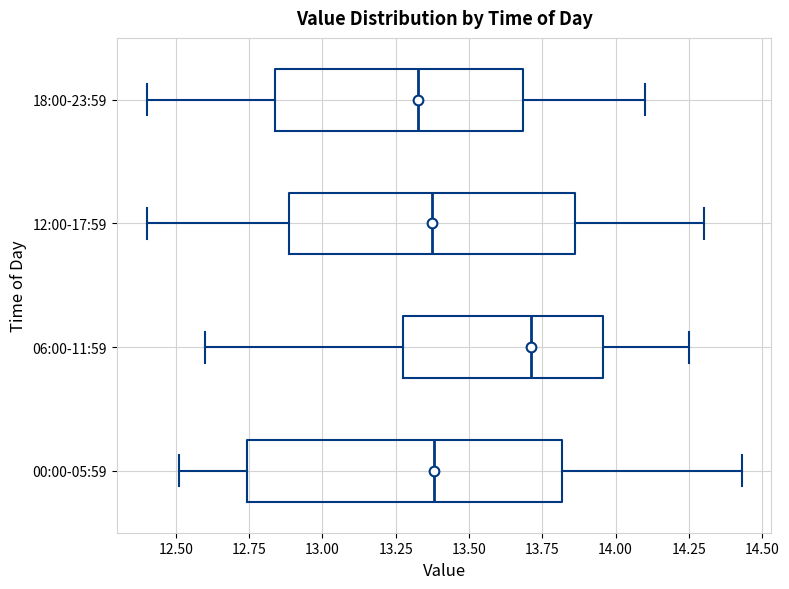

Reading bottom to top, transcribe this box plot: for each box, give where its median line is, the range the box spans, and where its two whiskers end, as read against the x-axis. The values are not printed on the chart, so give them approximately, as read against the axis.

00:00-05:59: median 13.40, box 12.75 to 13.80, whiskers 12.50 to 14.45
06:00-11:59: median 13.70, box 13.30 to 13.95, whiskers 12.60 to 14.25
12:00-17:59: median 13.40, box 12.90 to 13.85, whiskers 12.40 to 14.30
18:00-23:59: median 13.35, box 12.85 to 13.70, whiskers 12.40 to 14.10